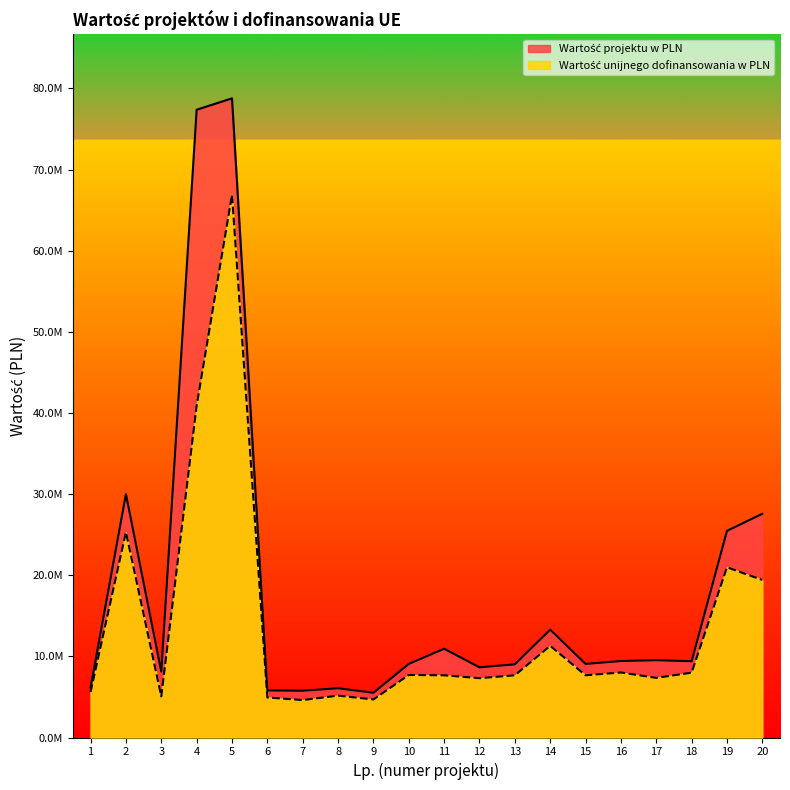

What is the difference between the second highest and minimum values in the Wartość unijnego dofinansowania w PLN series?

36272224.9